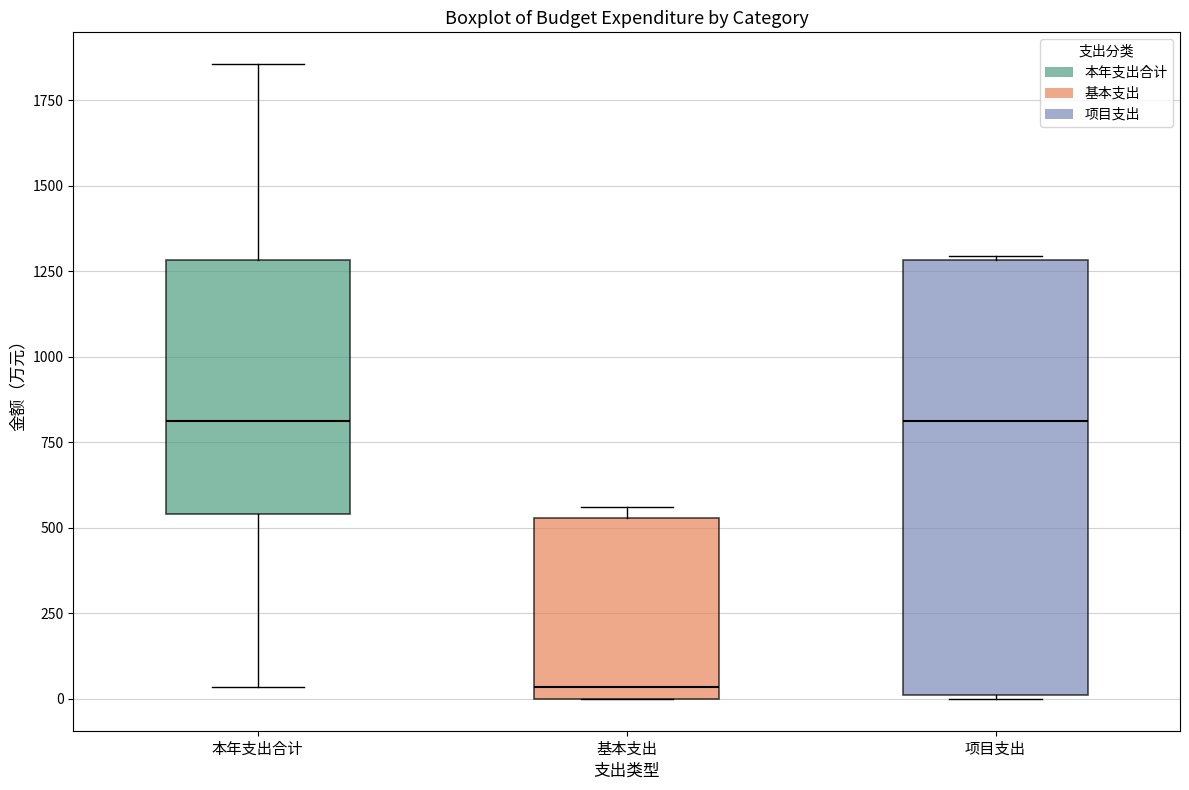

Where does the lower whisker of the box for 本年支出合计 end on the y-axis? The values are not printed on the chart, so give them approximately, as read against the axis.

50